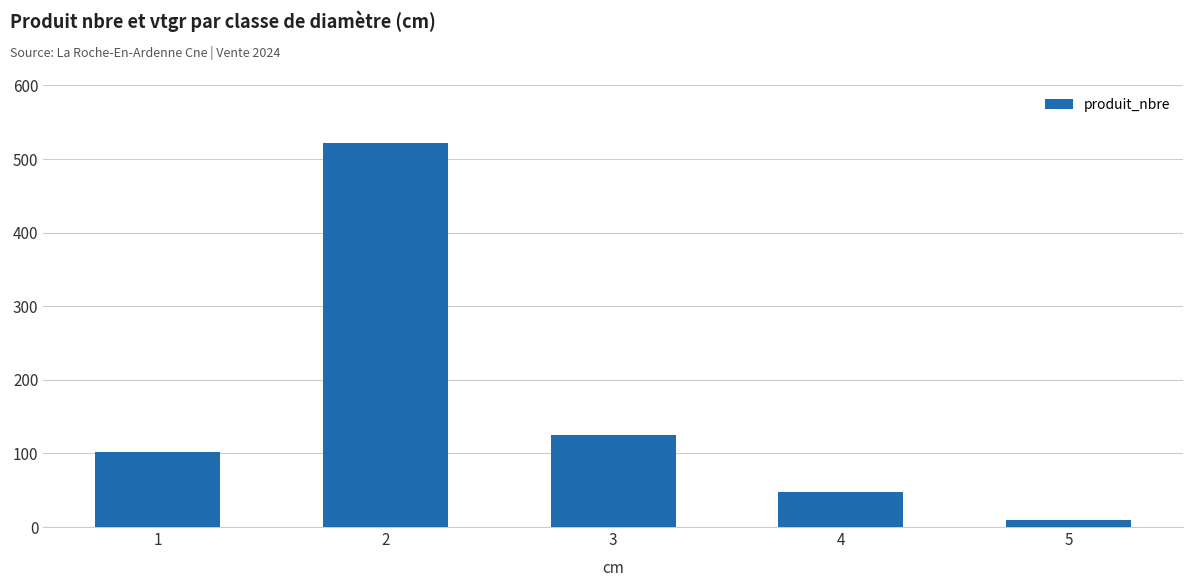

What is the change in value from 1 to 3?

+23